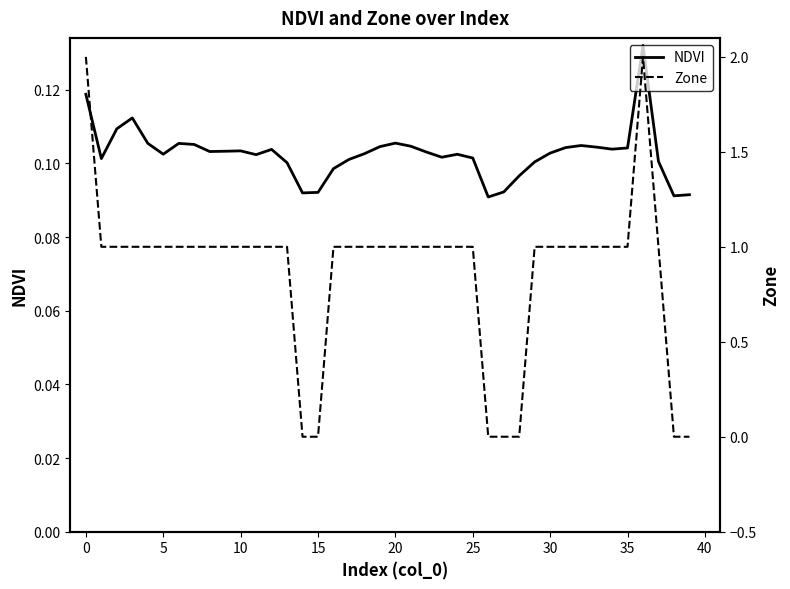

Read the Zone value at 23.

1.0